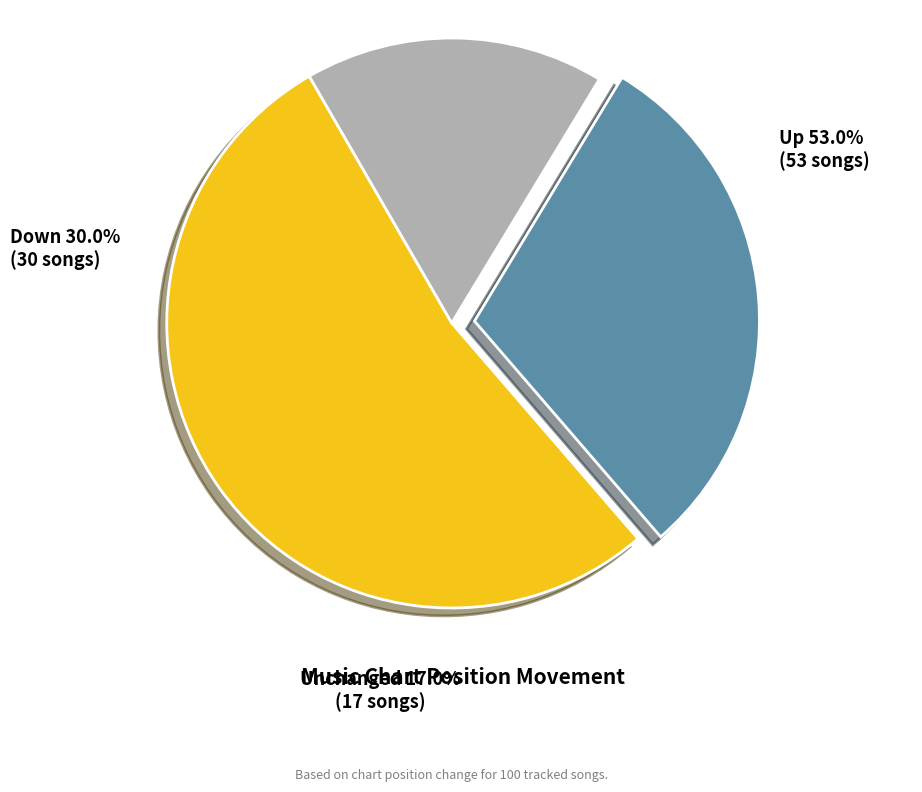

Is there any slice that represents more than half of the pie?

Yes